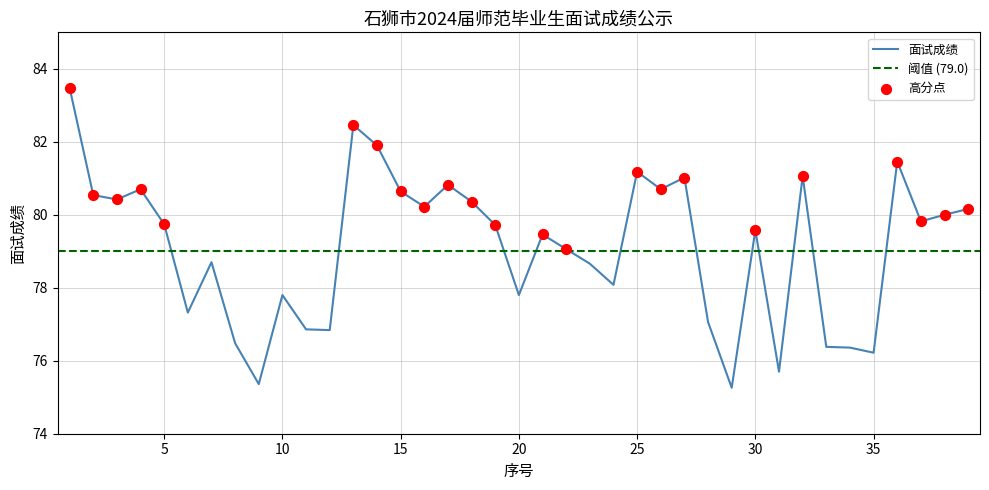

What is the ratio of the value at 3 to the value at 26?

1.0